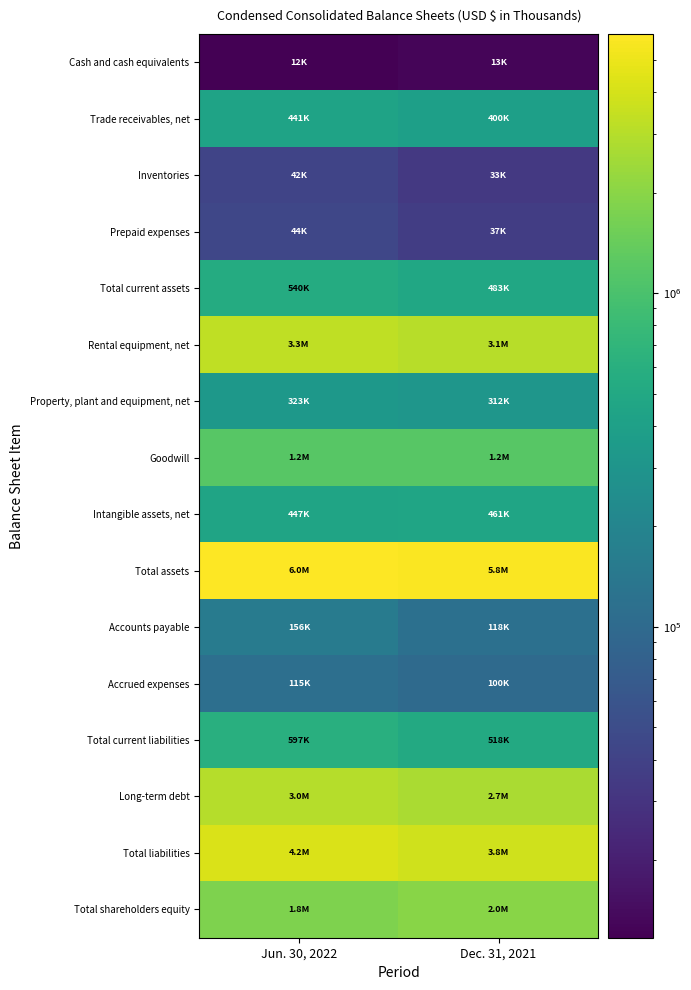

Which series changed the most between Jun. 30, 2022 and Dec. 31, 2021?

Total liabilities